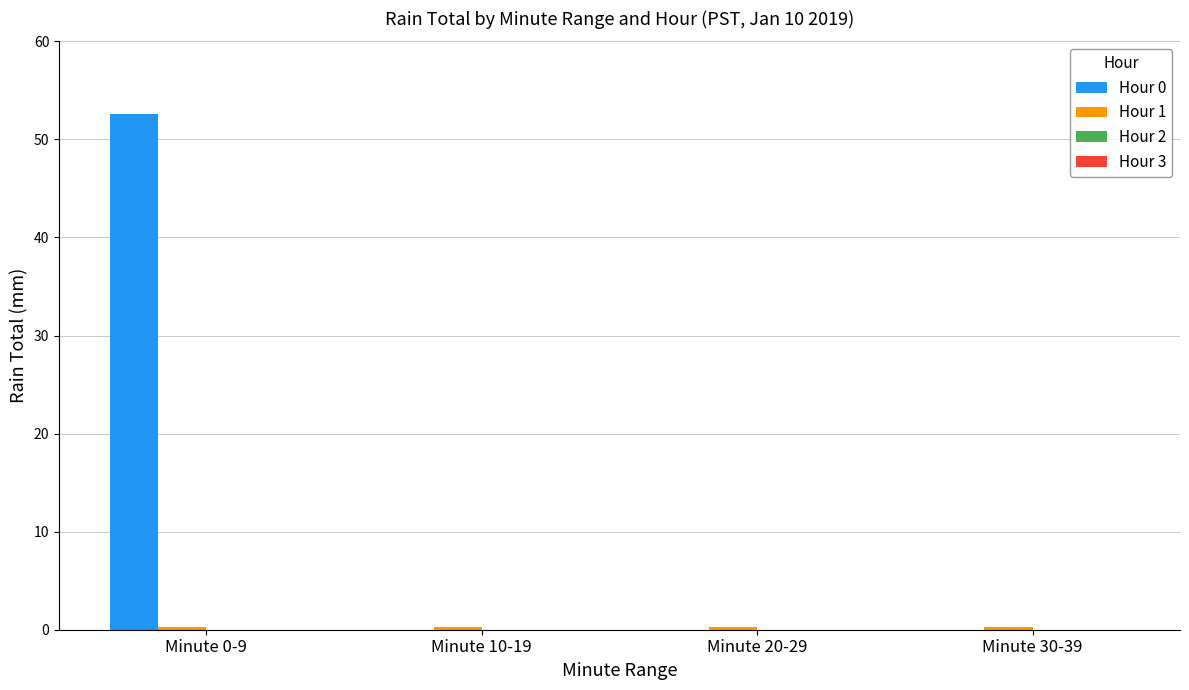

Are the bars grouped side by side (vs. stacked)?

Yes